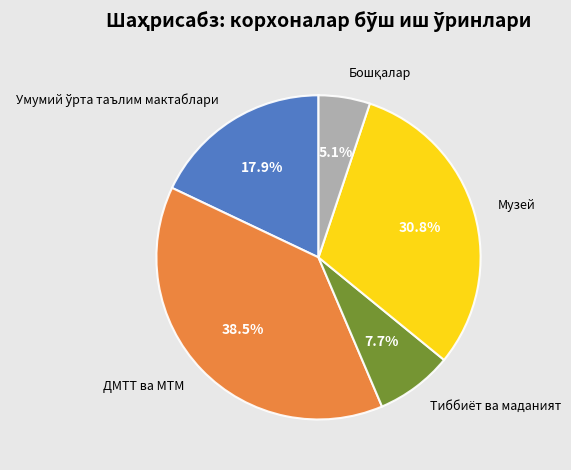

What is the largest slice in the pie chart?

ДМТТ ва МТМ